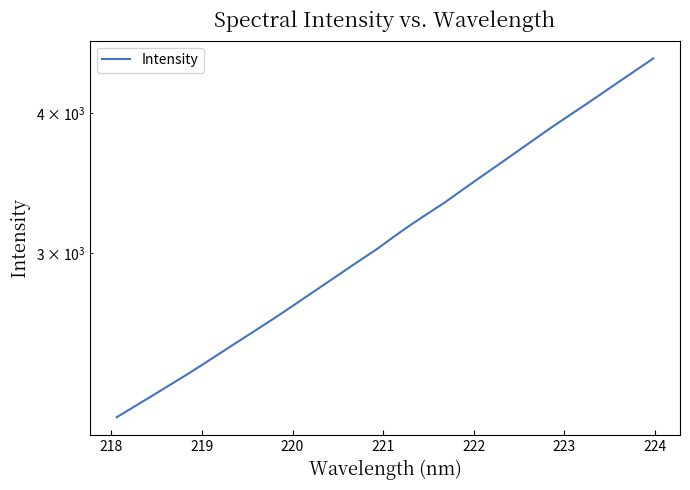

Does the chart display data point markers on the line(s)?

No